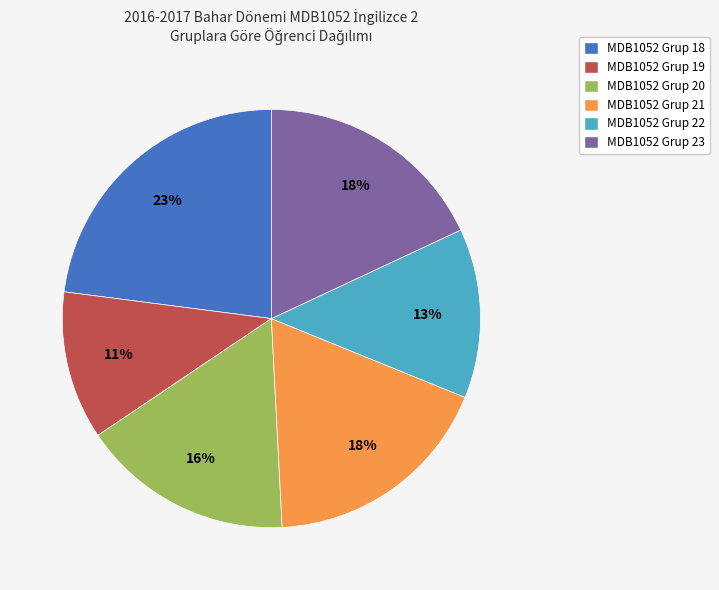

Is it true that MDB1052 Grup 22 is 13% of the pie?

True